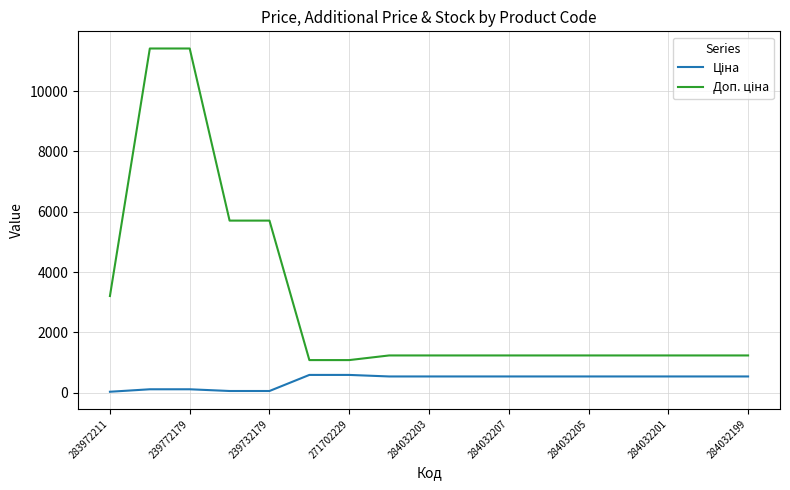

What is the greatest value displayed?

11410.0